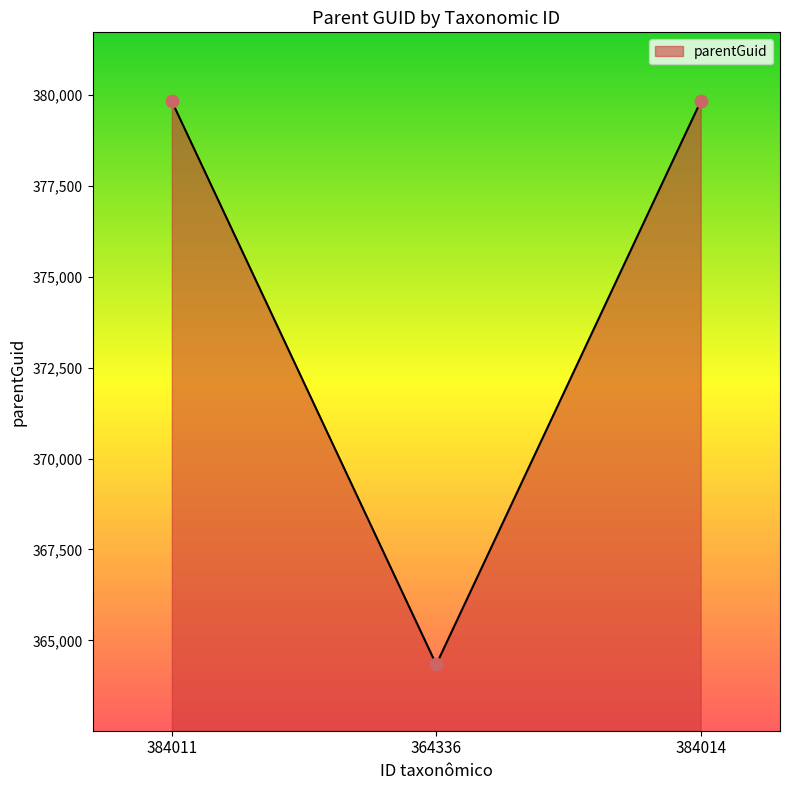

Between 384011 and 364336, which is larger?

384011